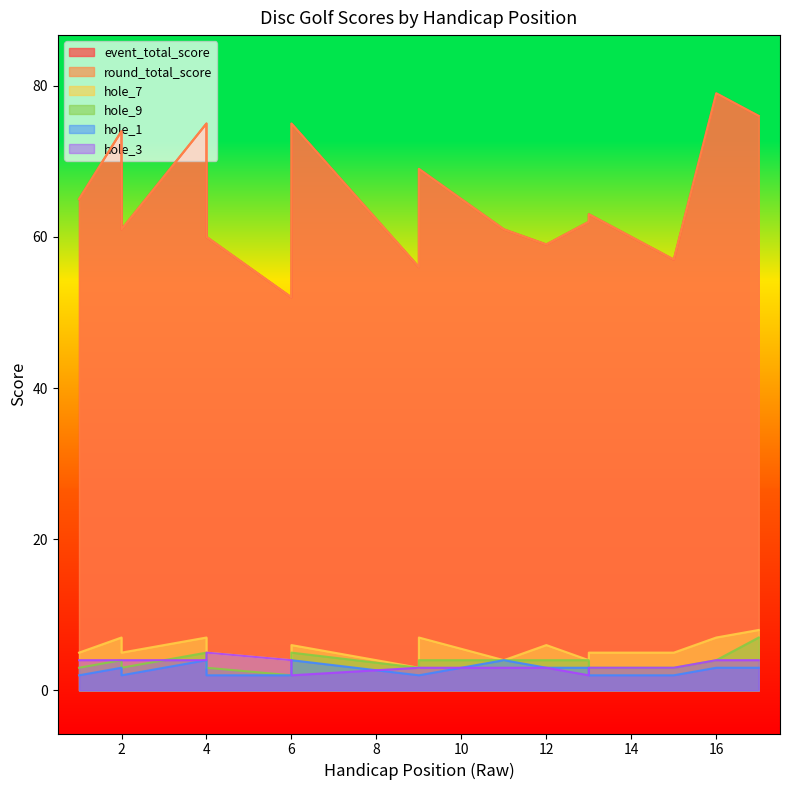

Where is the first local maximum for event_total_score?

2